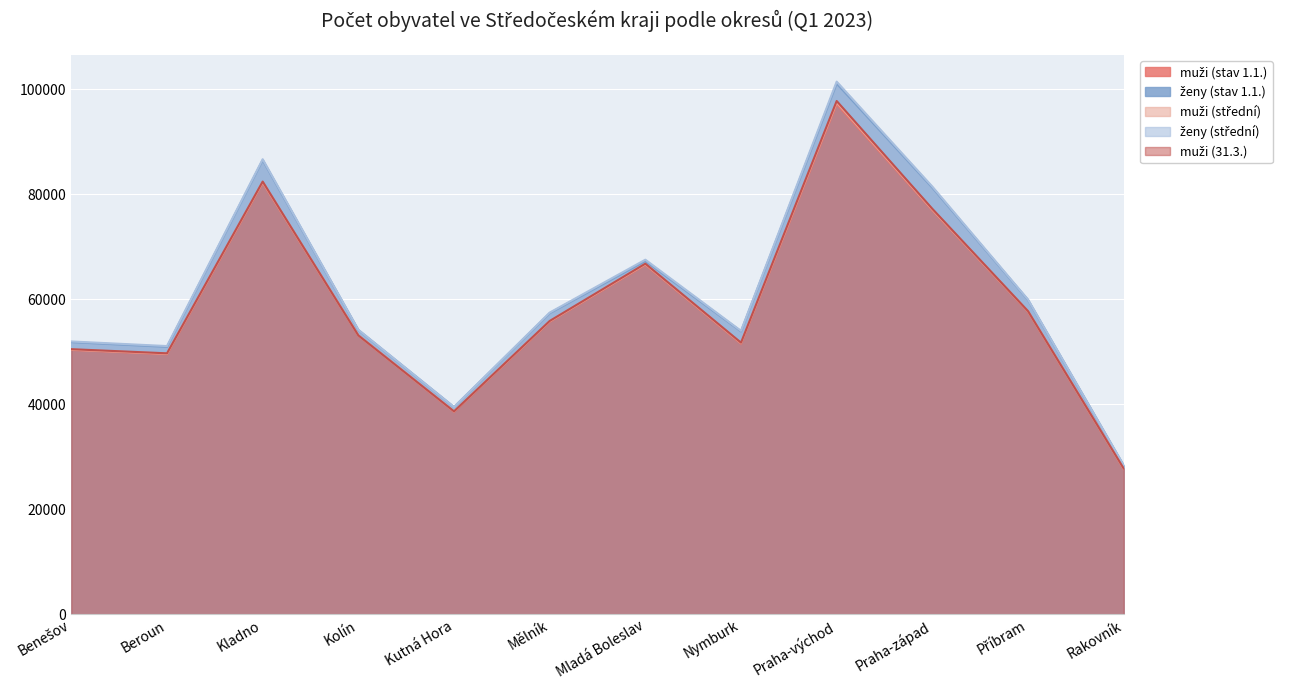

At Beroun, list the series in order from smallest to largest.

muži (stav 1.1.), muži (střední), muži (31.3.), ženy (stav 1.1.), ženy (střední)